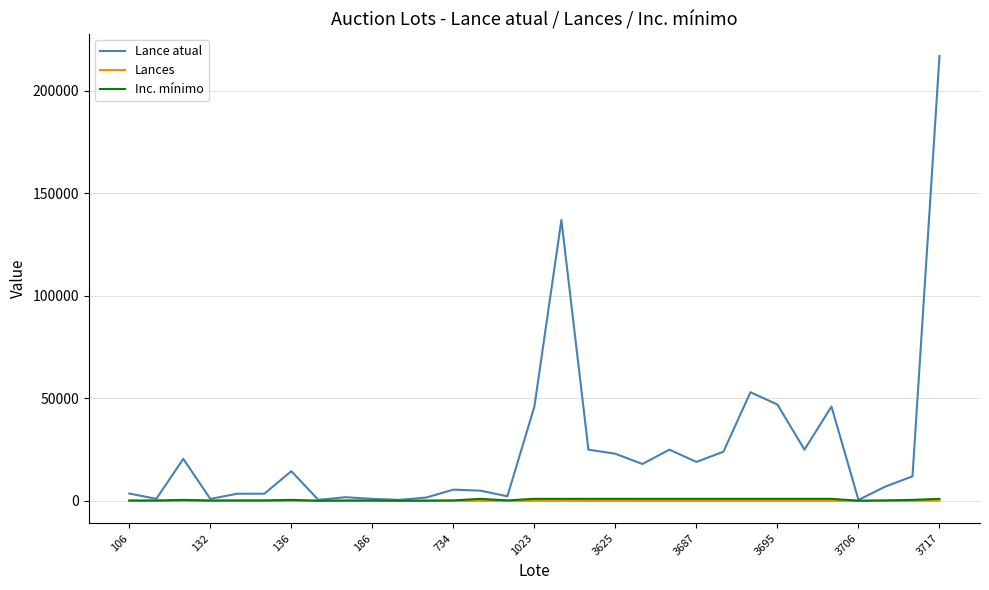

Which series has the largest range (max minus min)?

Lance atual